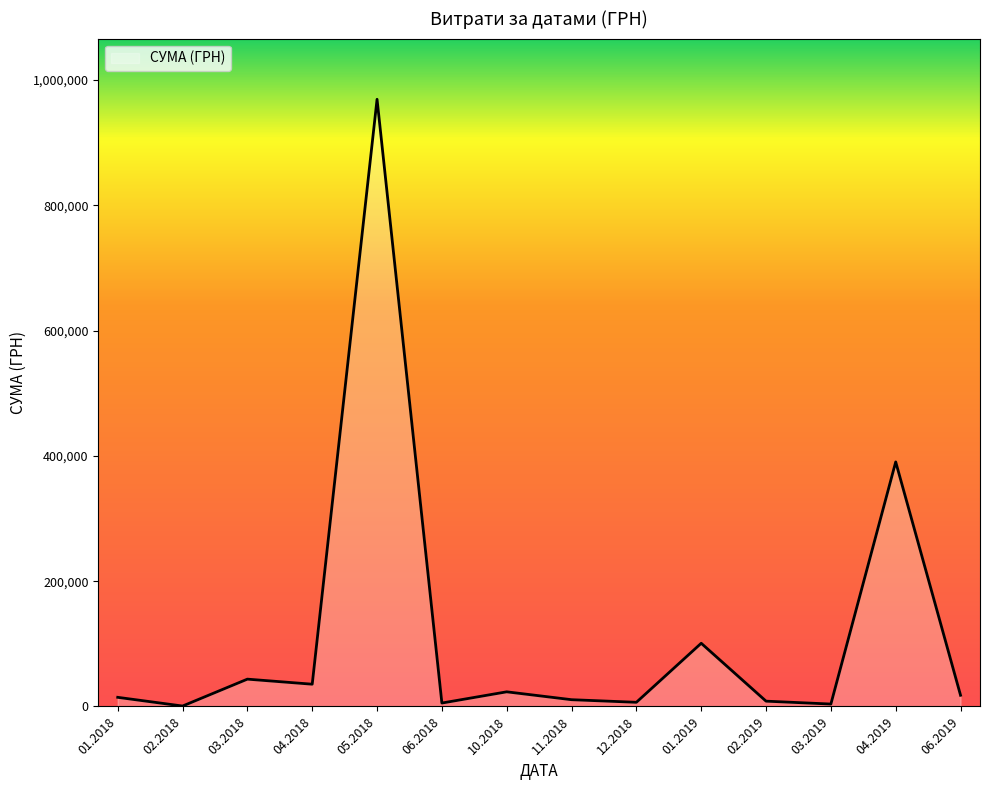

The value at 01.2019 is 63952.7. True or false?

False